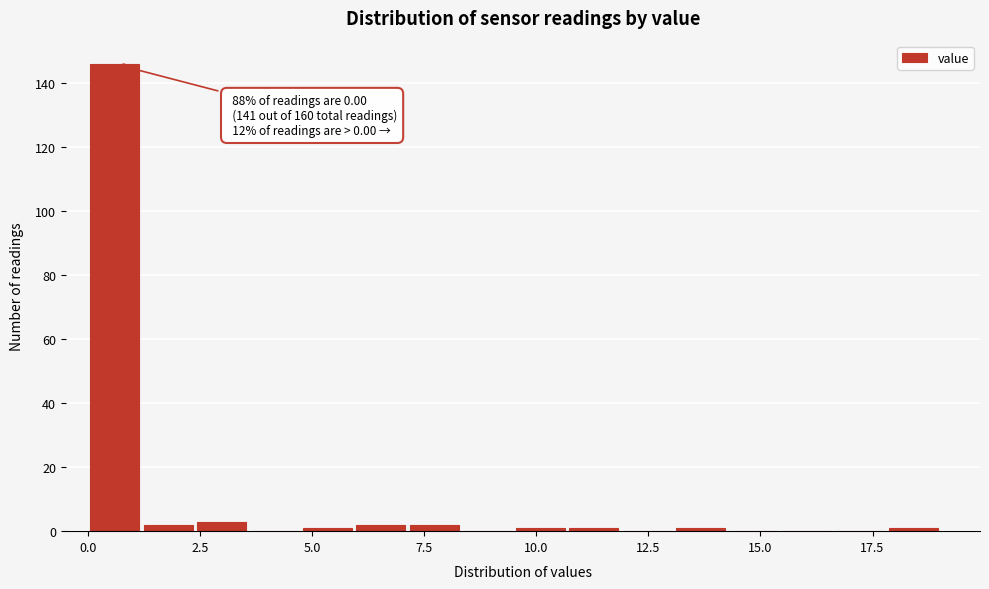

Read against the x-axis, roughly where is the centre of the tallest bar?

0.5